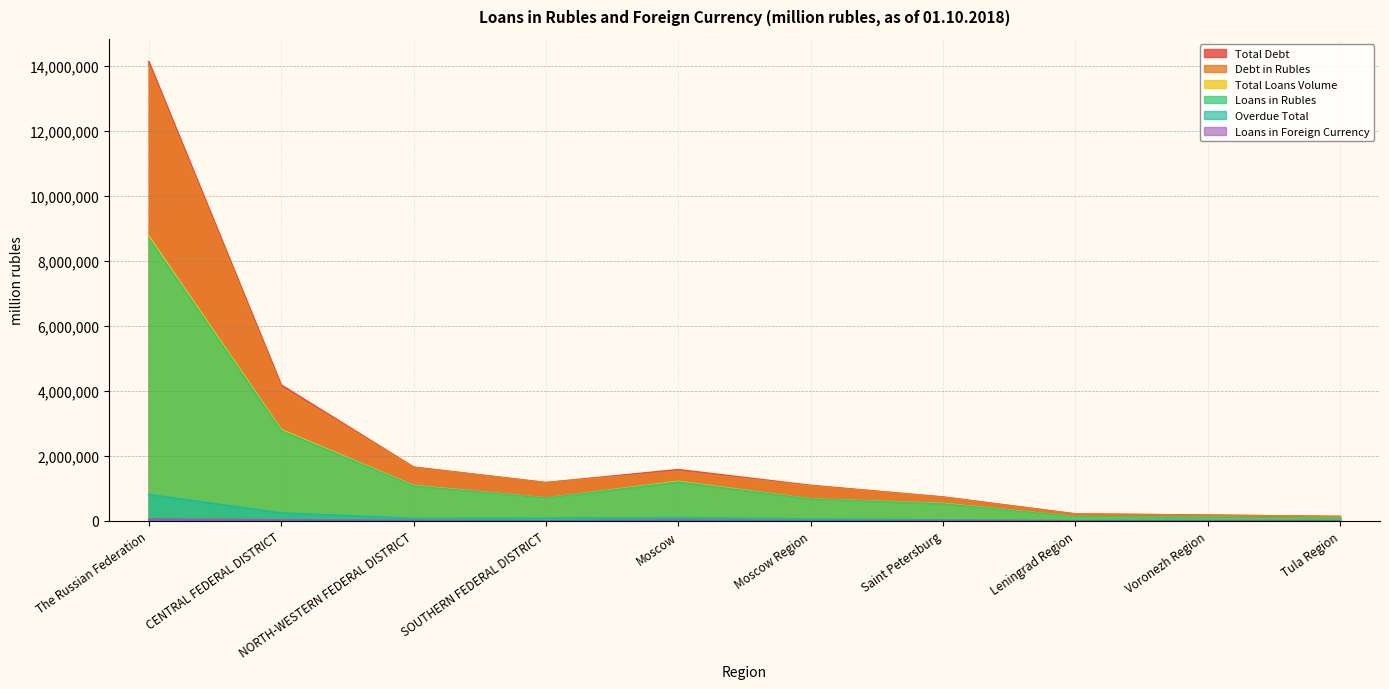

What is the difference between the maximum and minimum values in the Total Debt series?

13999199